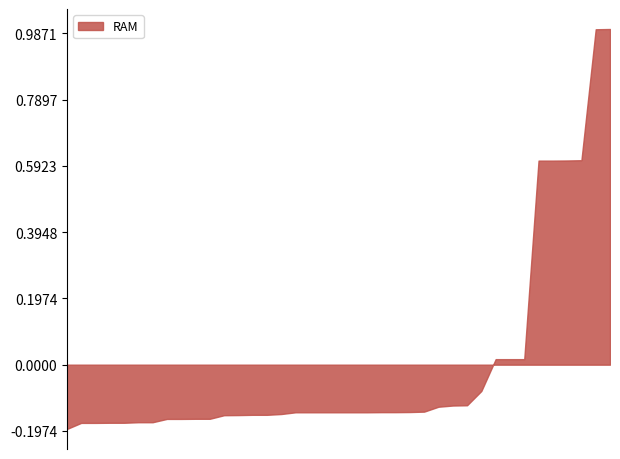

Does the chart have visible grid lines?

No